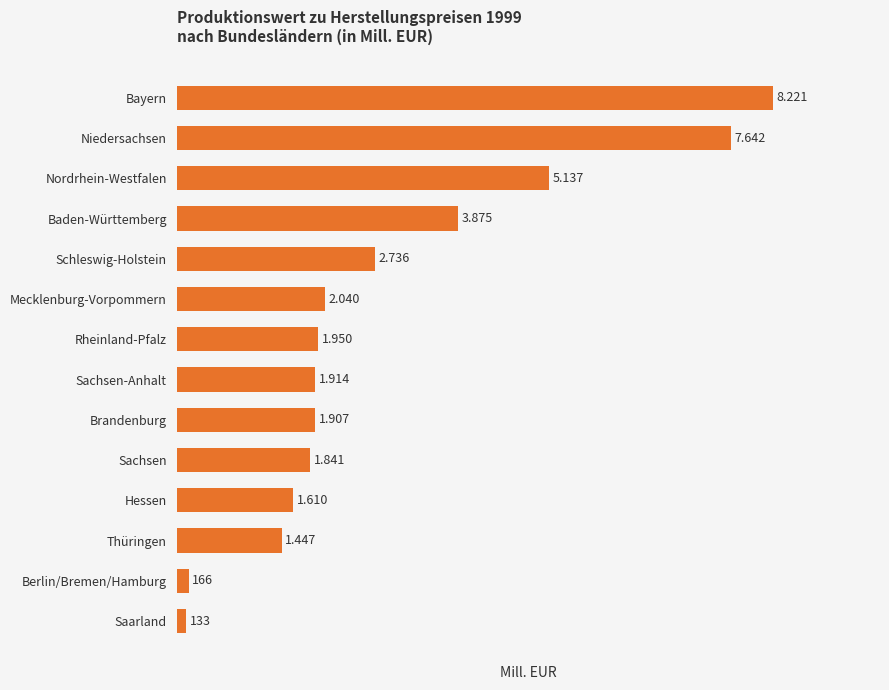

Rank the categories by value from highest to lowest.

Bayern, Niedersachsen, Nordrhein-Westfalen, Baden-Württemberg, Schleswig-Holstein, Mecklenburg-Vorpommern, Rheinland-Pfalz, Sachsen-Anhalt, Brandenburg, Sachsen, Hessen, Thüringen, Berlin/Bremen/Hamburg, Saarland